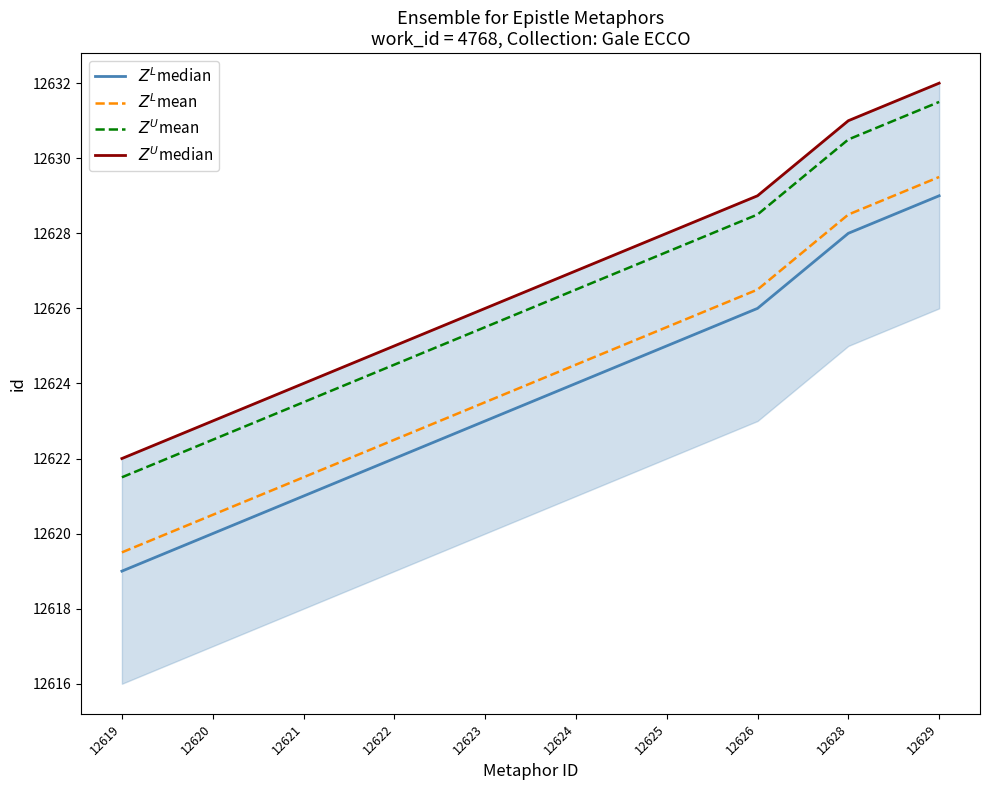

True or false: $Z^L$median and $Z^L$mean intersect in this chart.

False